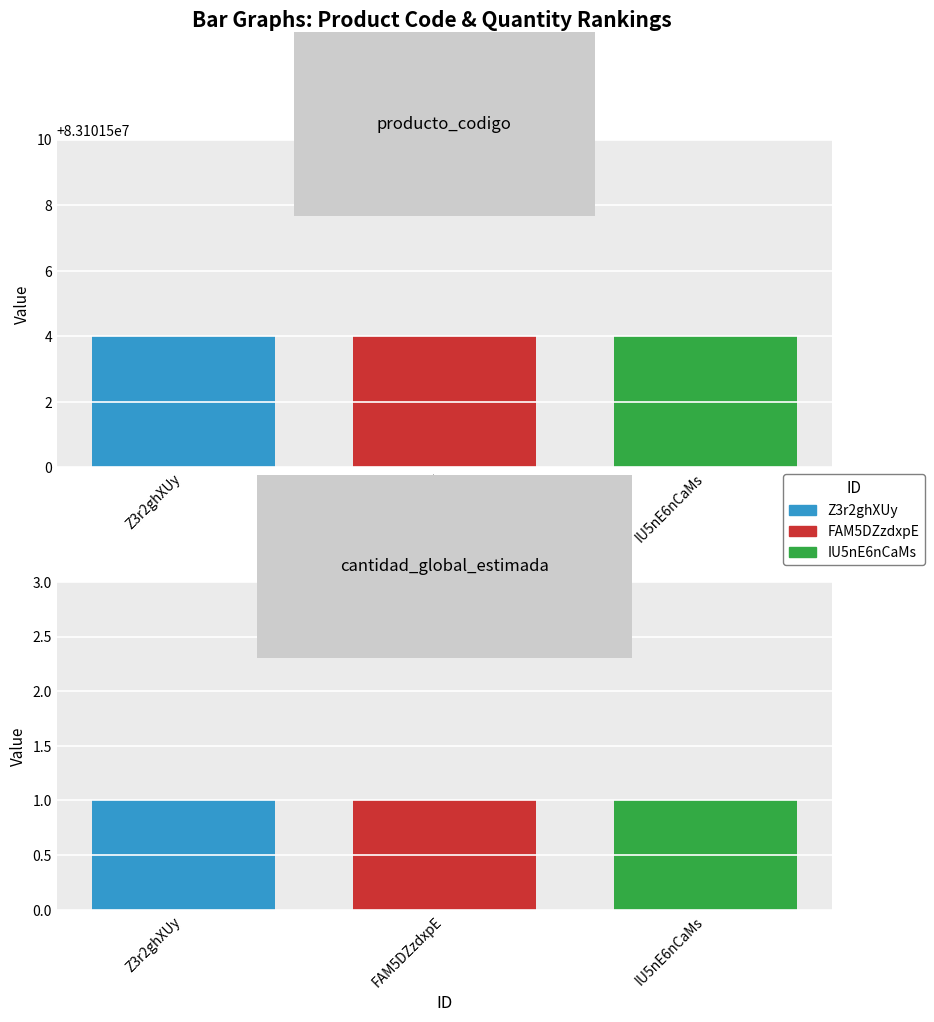

How many groups of bars are there?

3